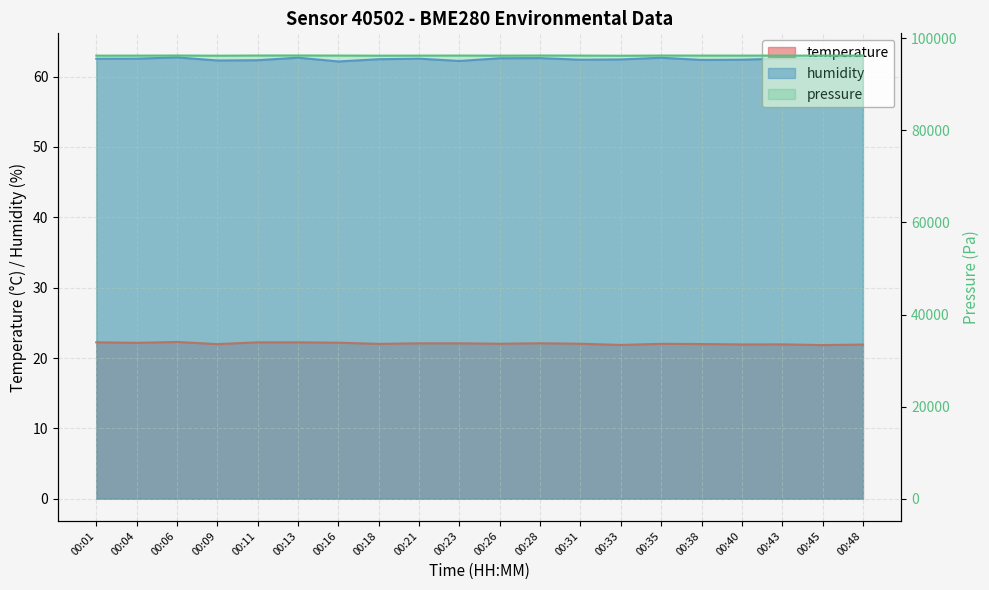

What is the sum of the humidity values at 00:01 and 00:35?

125.2